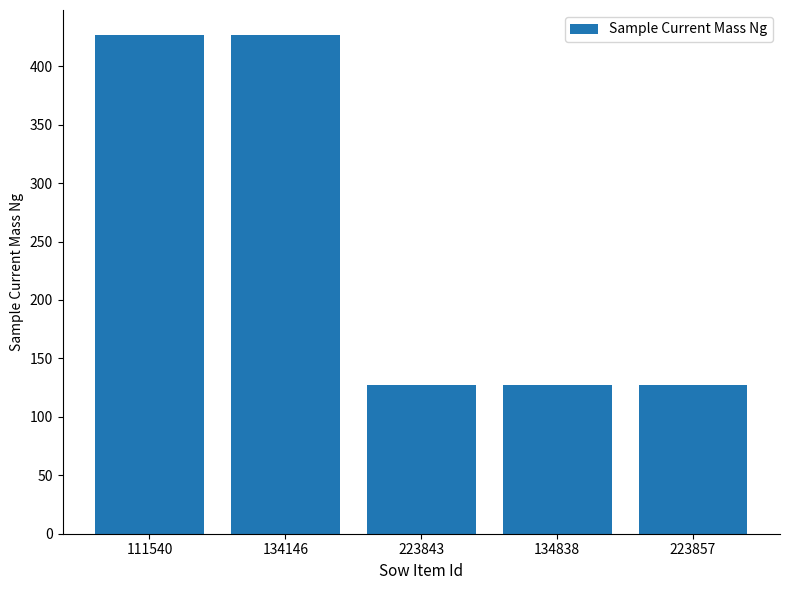

Does the chart contain stacked bars?

No